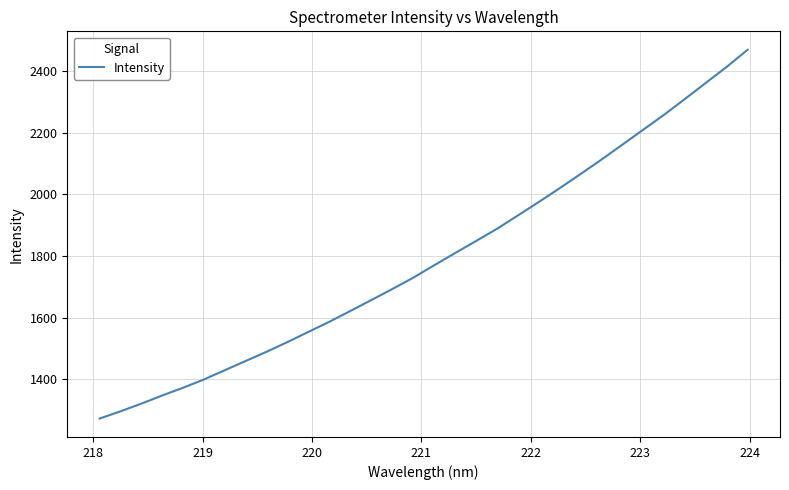

What is the minimum value shown in the chart?

1272.3